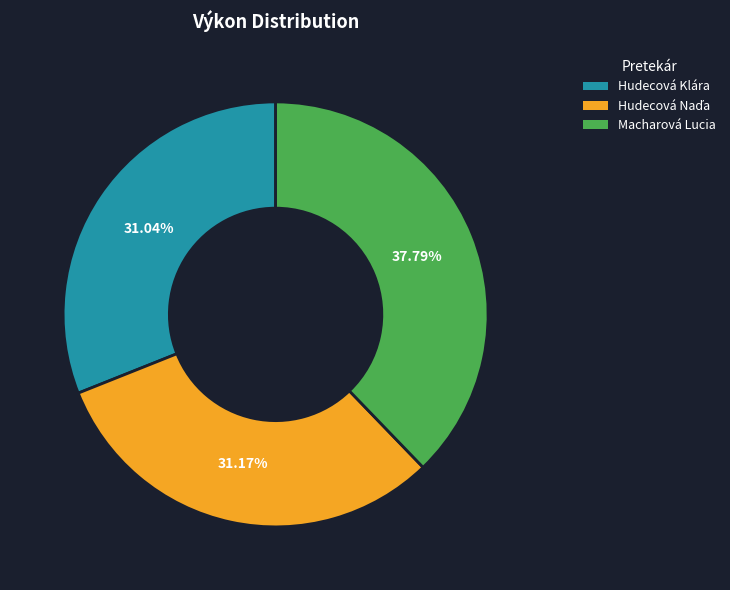

Does Macharová Lucia account for over 50% of the chart?

No